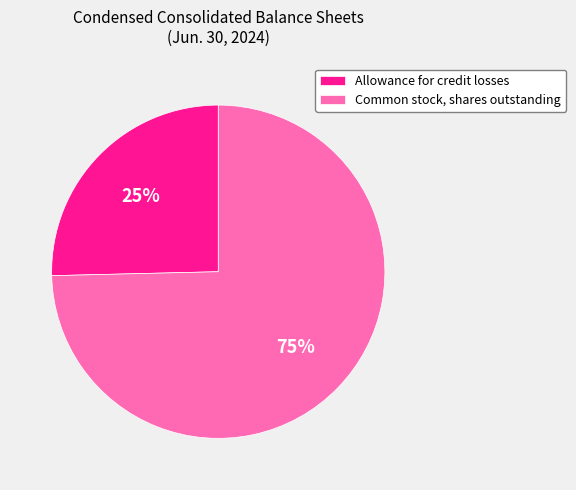

How many slices are in this pie chart?

2